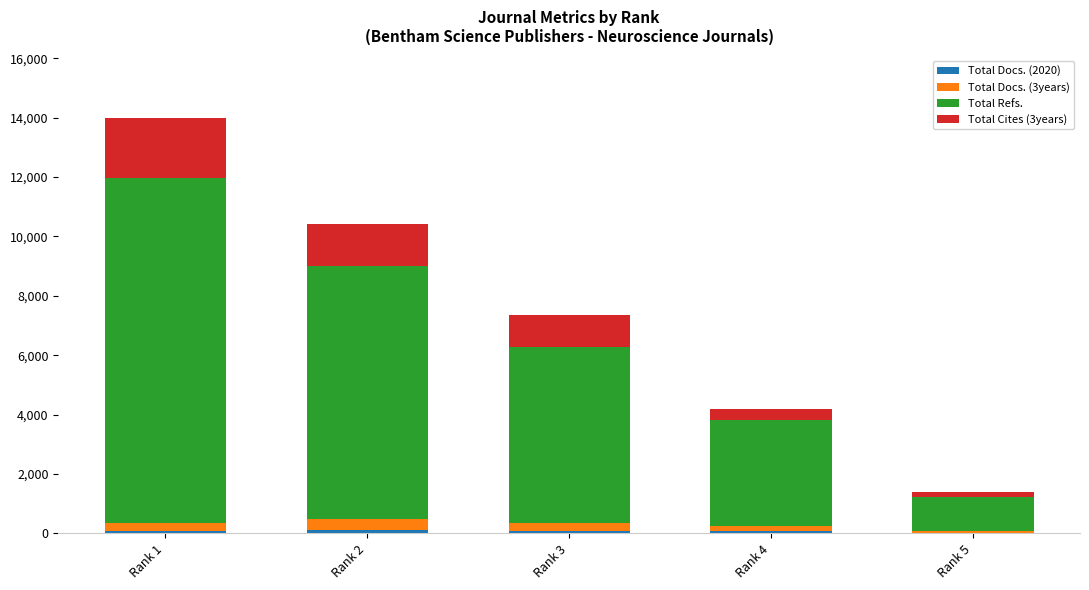

What is the total value across all series at Rank 5?

1380